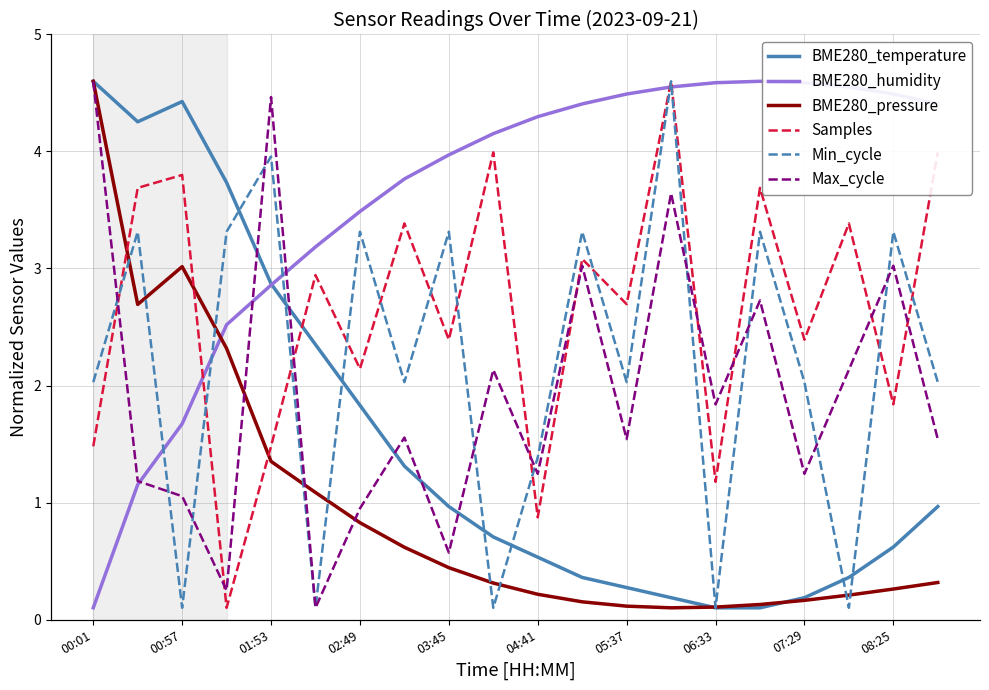

What is the maximum value for Min_cycle?

4.6